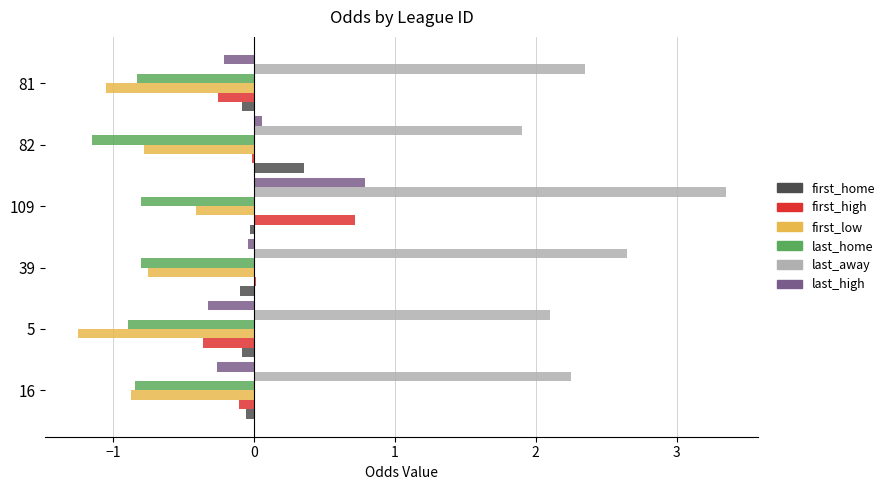

What is the sum of all last_home values?

-5.3